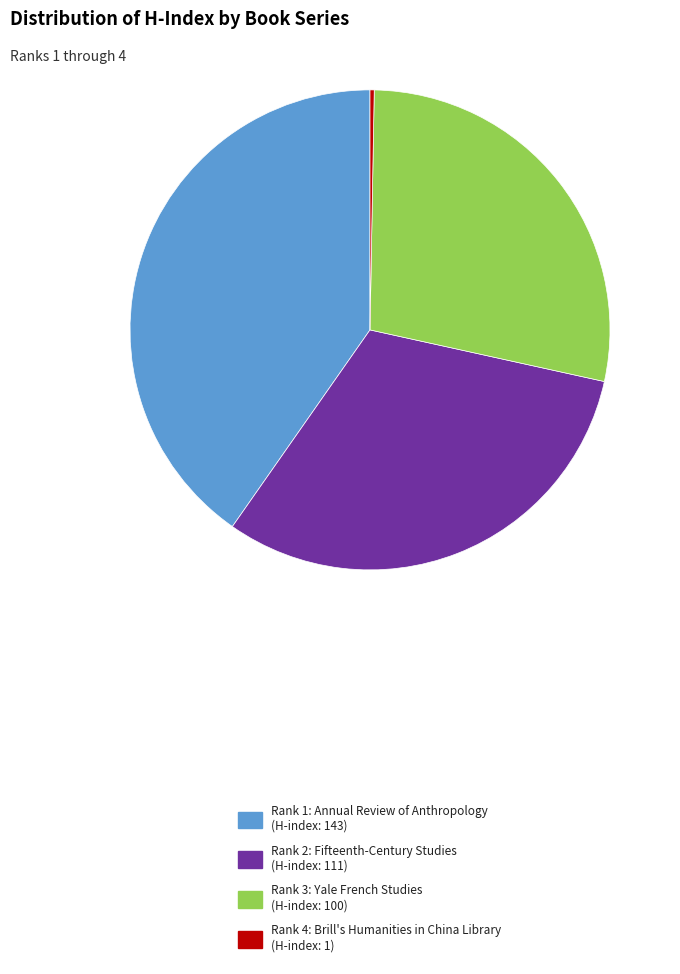

Which slice is the smallest?

Rank 4: Brill's Humanities in China Library (H-index: 1)